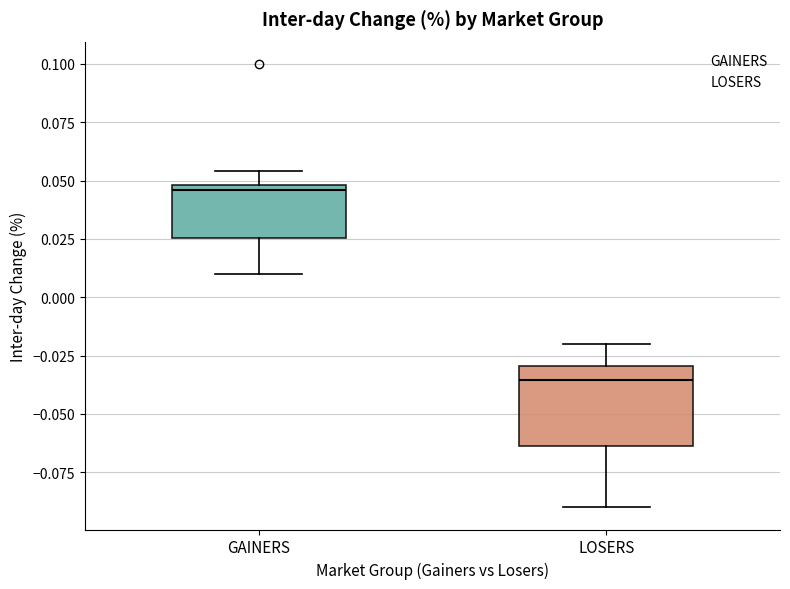

Which box is the tallest, from its lower edge to its upper edge?

LOSERS